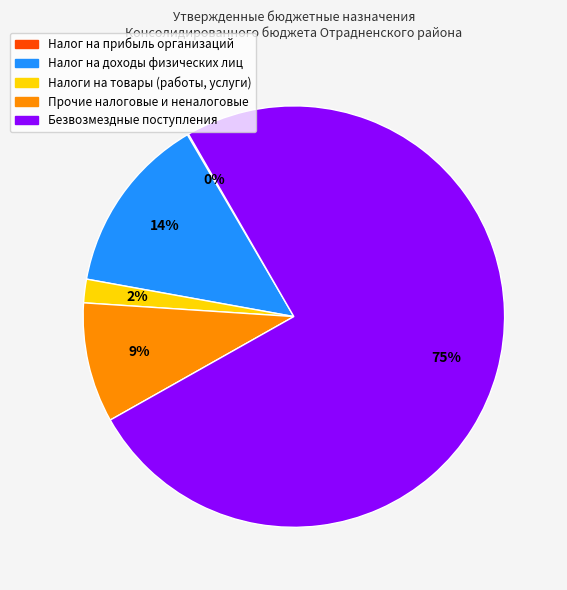

Does any single category account for the majority?

Yes